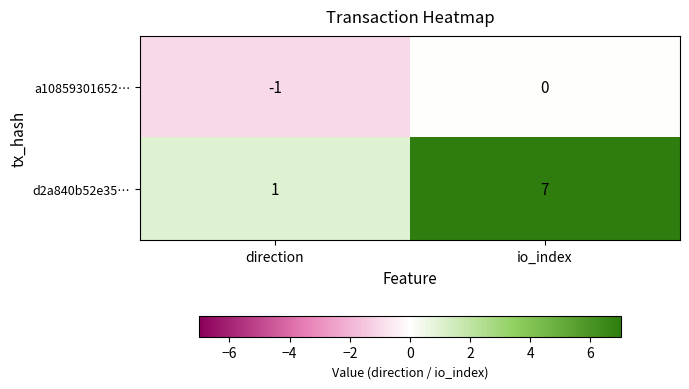

Is it true that a10859301652… equals -2 at direction?

False